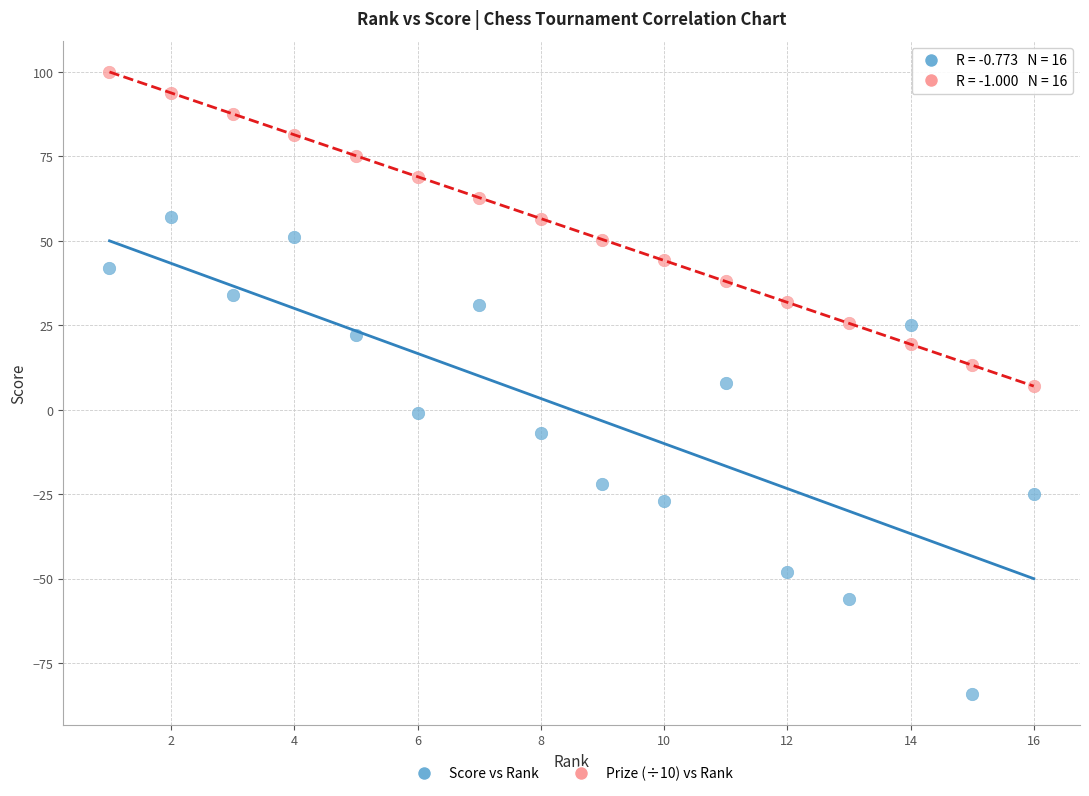

Across all data points, what is the range of Y values (max minus min)?

184.0